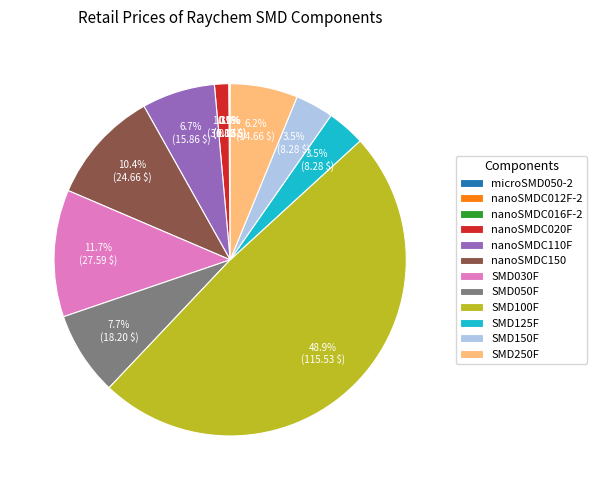

To the nearest percent, what is the average slice percentage?

8%